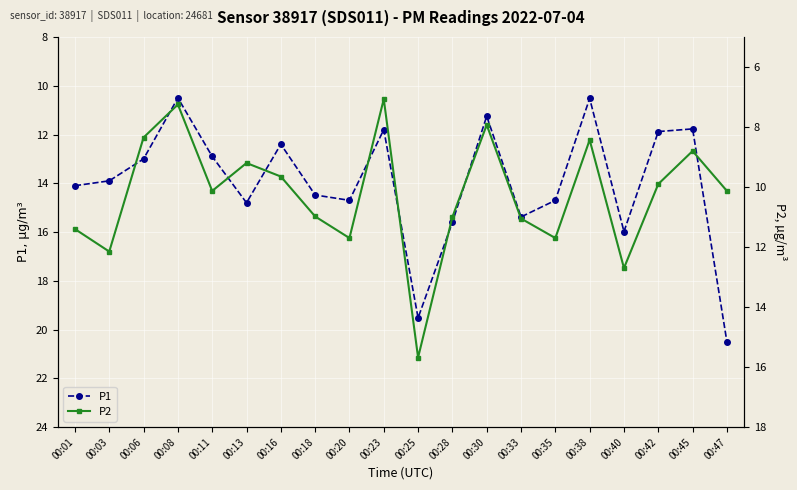

How many values in the P1 series are below 14?

10